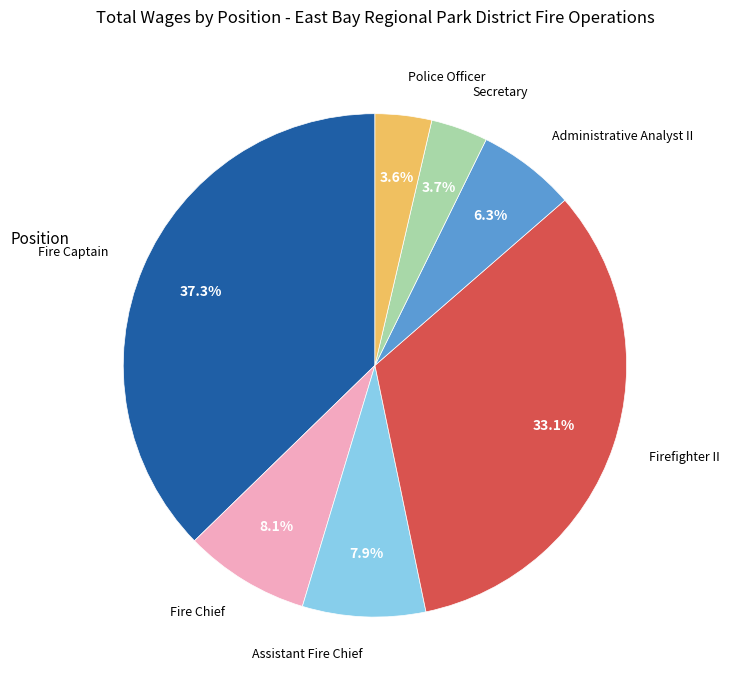

Is there a majority slice in this chart?

No